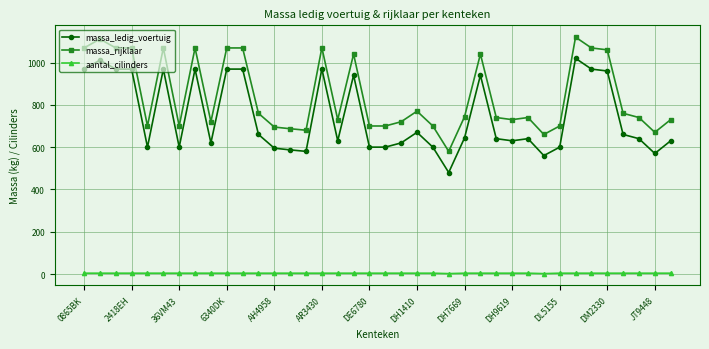

True or false: massa_rijklaar and aantal_cilinders cross at least once.

False